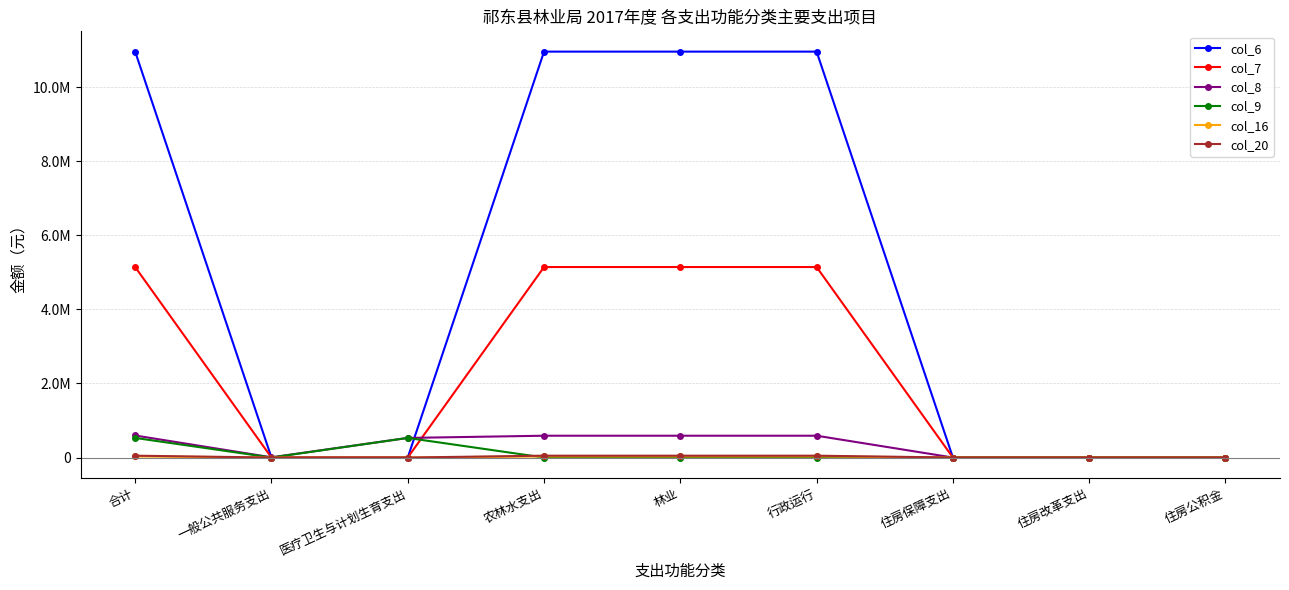

What are all the series names shown in the legend?

col_6, col_7, col_8, col_9, col_16, col_20